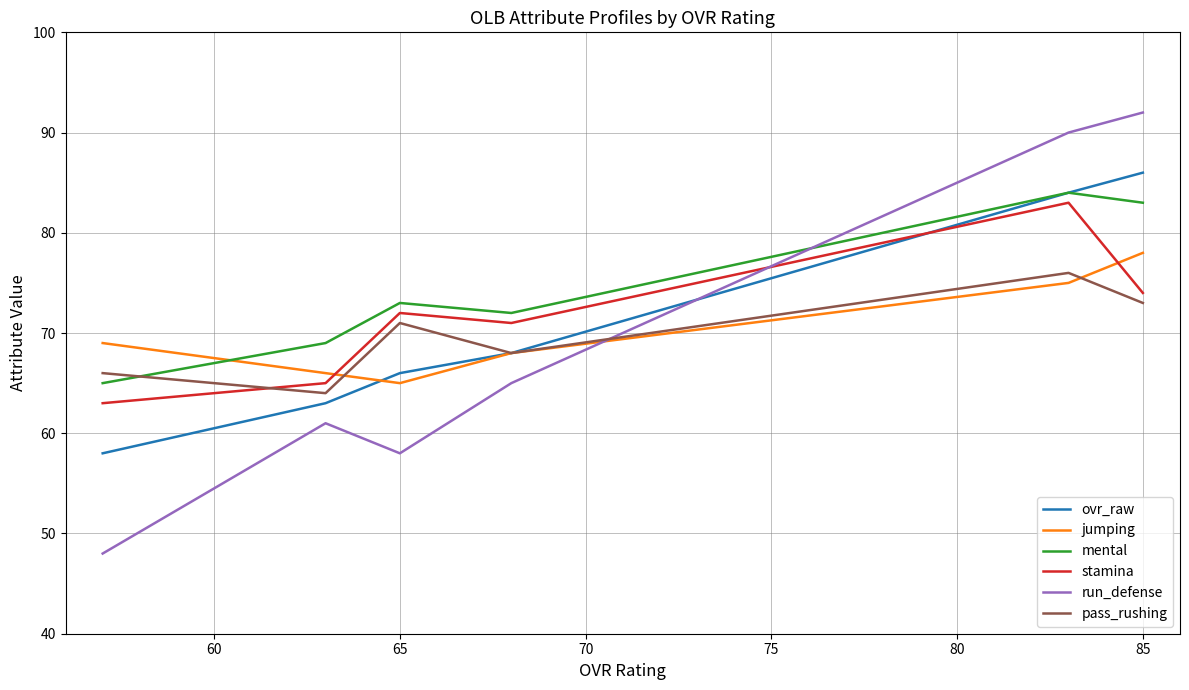

What is the minimum value shown in the chart?

48